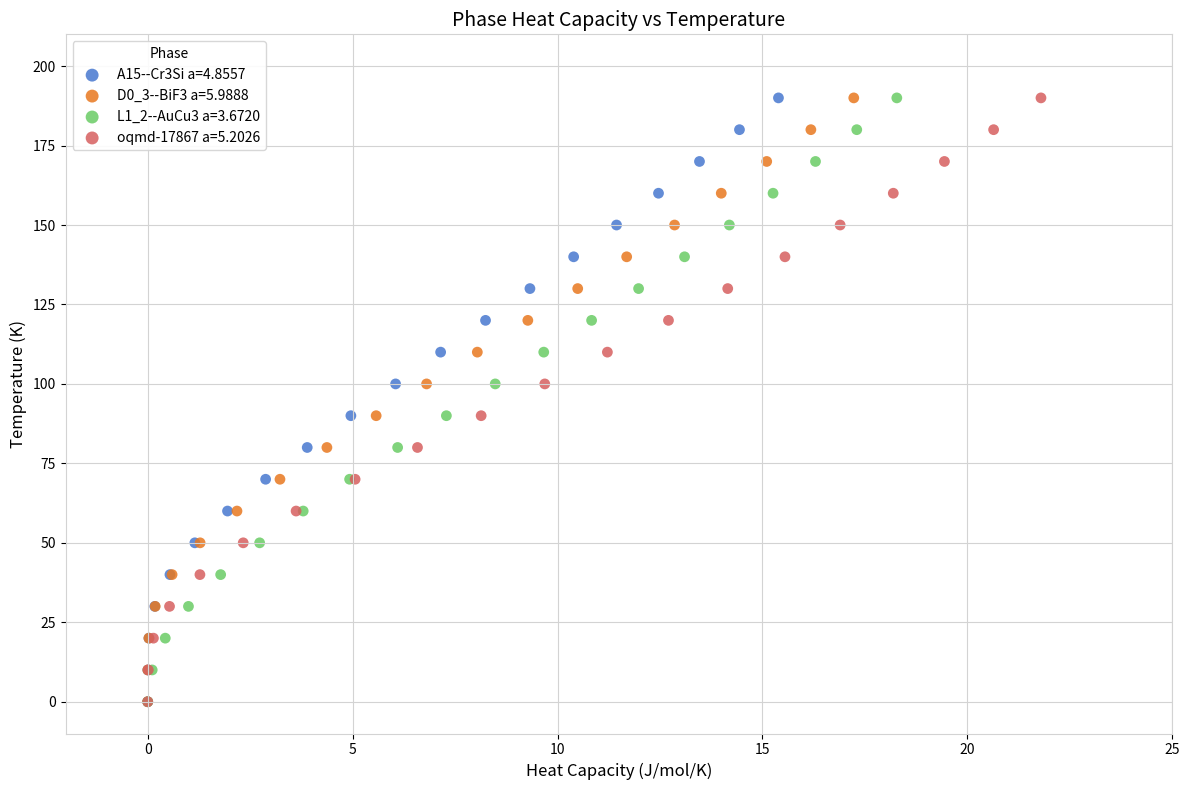

What are all the series names shown in the legend?

A15--Cr3Si a=4.8557, D0_3--BiF3 a=5.9888, L1_2--AuCu3 a=3.6720, oqmd-17867 a=5.2026